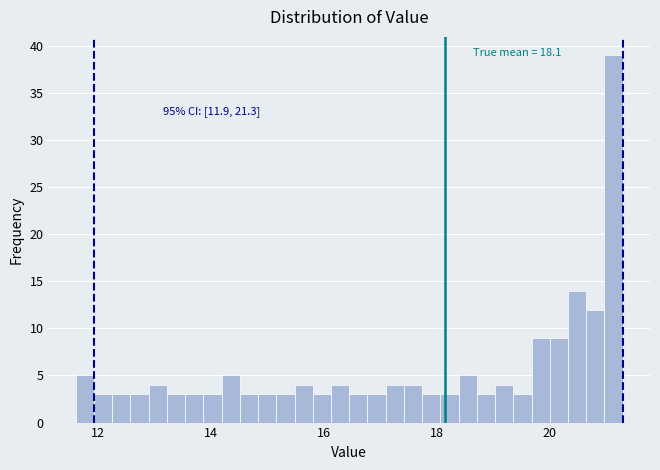

Around what value on the x-axis is the tallest bar? Give the approximate position of its centre, as read against the axis.

21.2